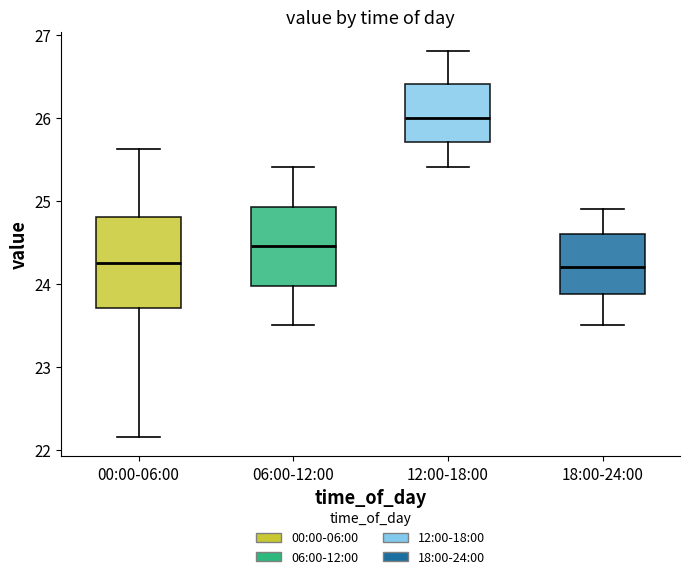

Where is the lower edge of the box for 18:00-24:00 on the y-axis? The values are not printed on the chart, so give them approximately, as read against the axis.

23.9